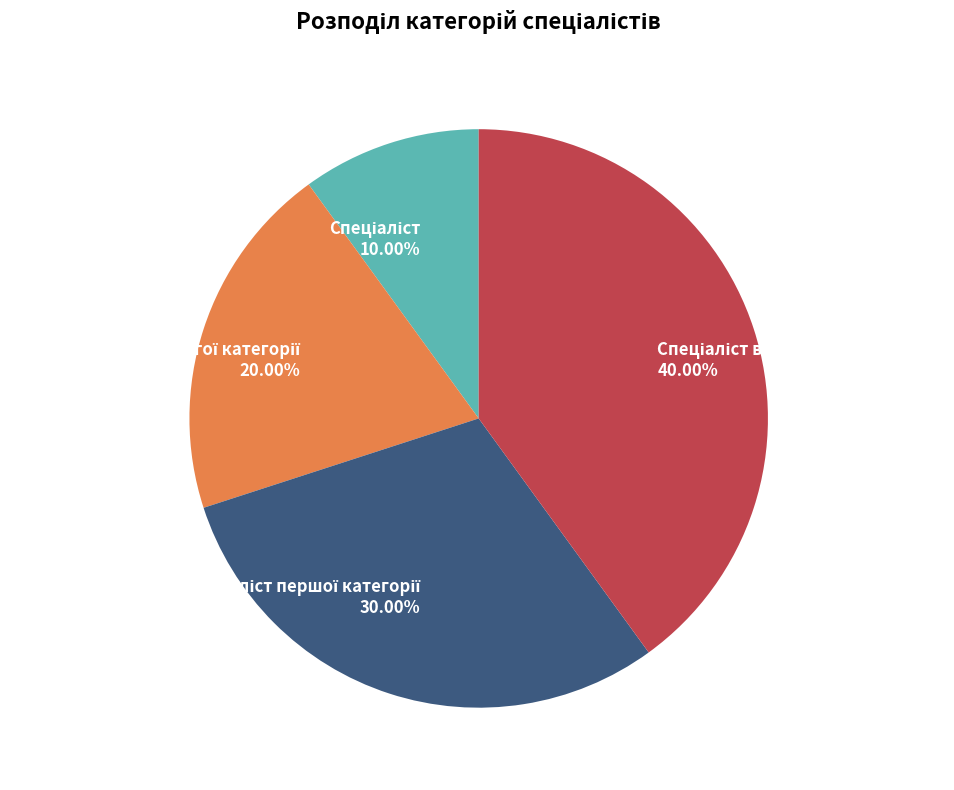

Is there any slice that represents more than half of the pie?

No